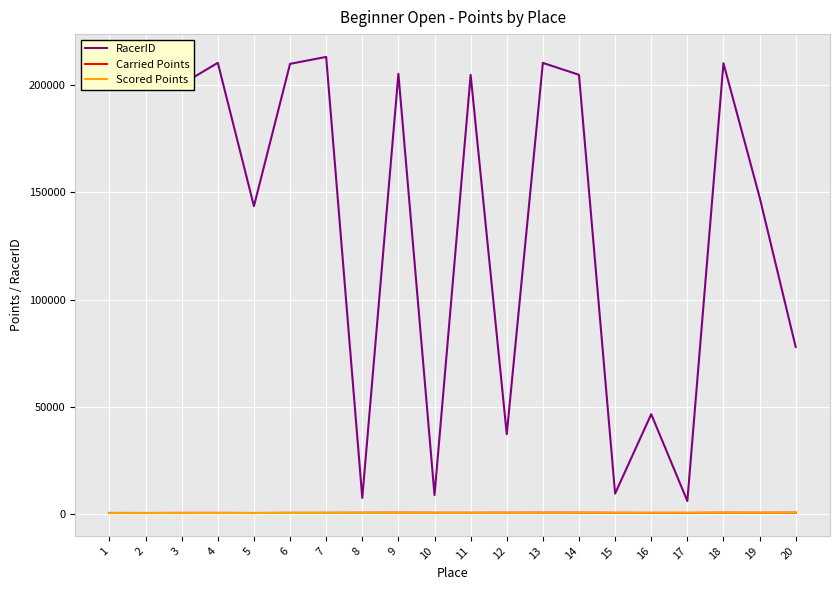

True or false: RacerID and Scored Points cross at least once.

False